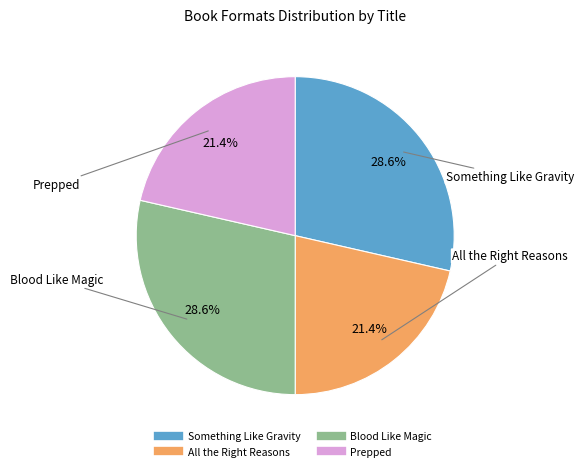

Is it true that Blood Like Magic is 37% of the pie?

False